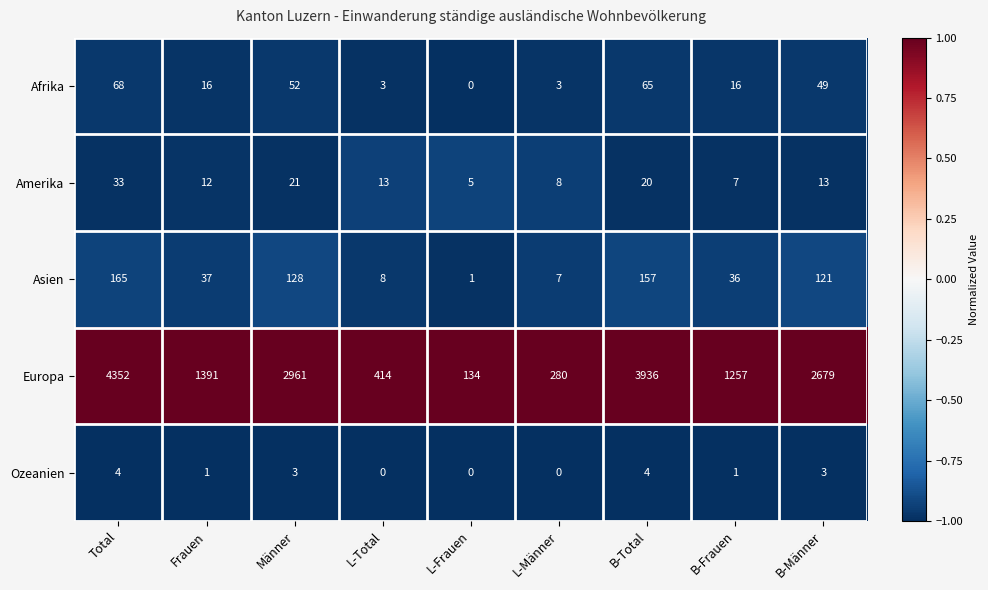

Where does the Europa series first go above 1391?

Total